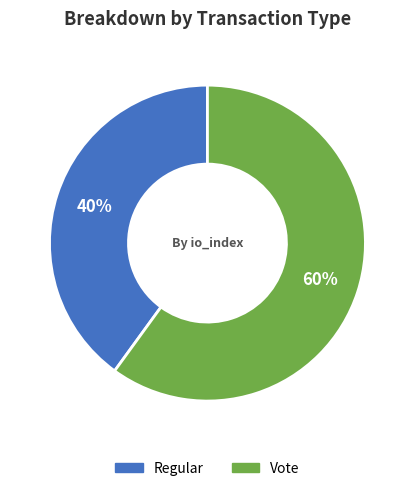

What is the smallest slice in the pie chart?

Regular